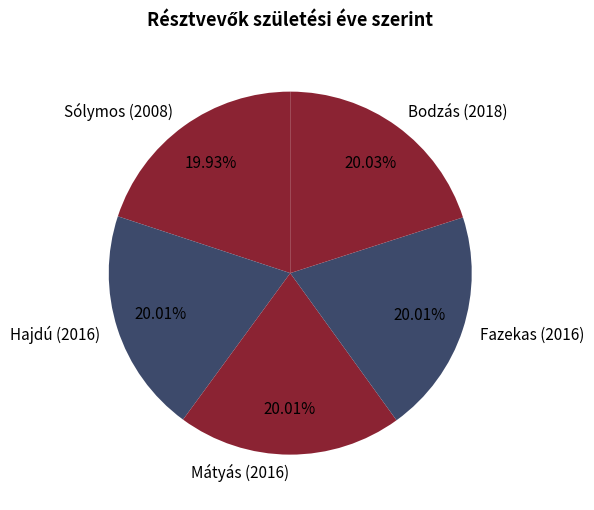

Is there a majority slice in this chart?

No